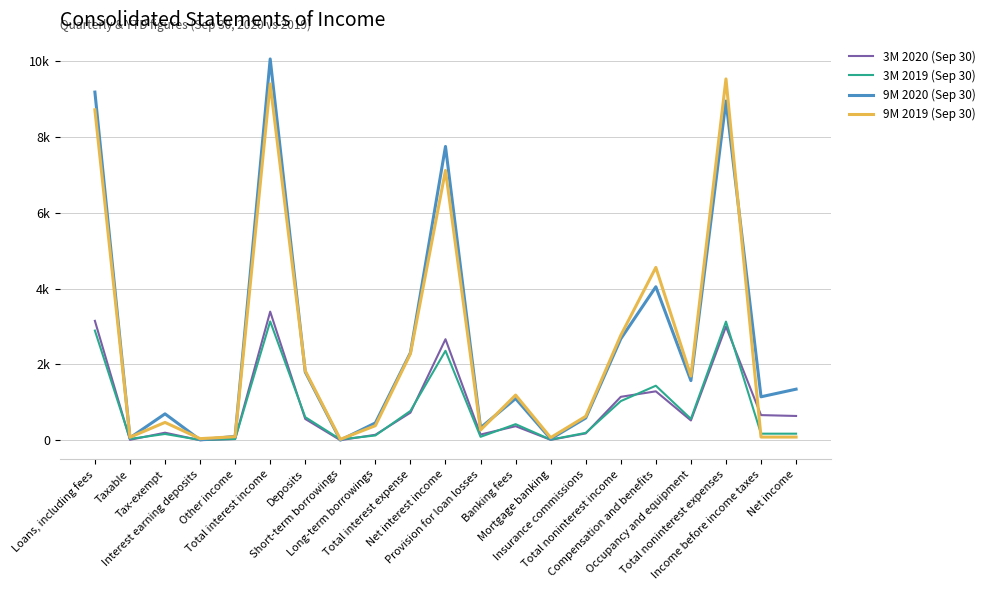

What is the sum of all 3M 2020 (Sep 30) values?

18851